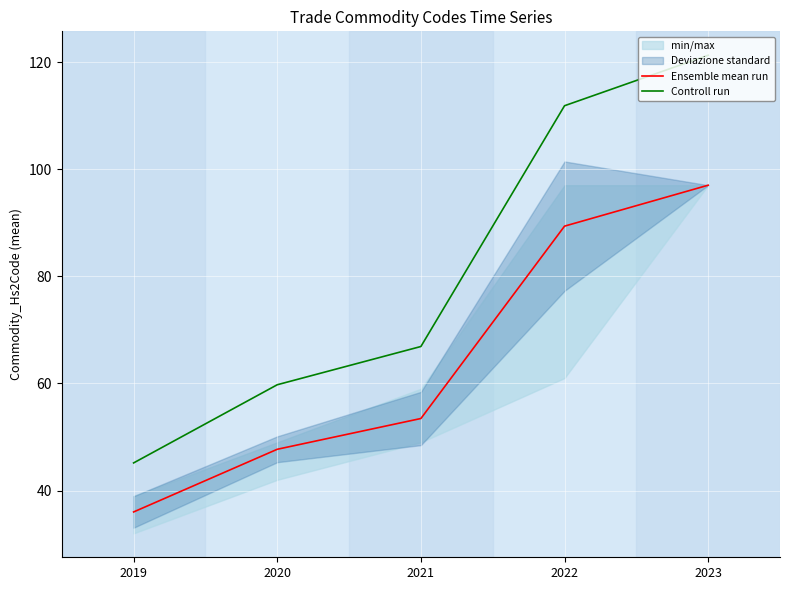

How many categories are shown in the chart?

5